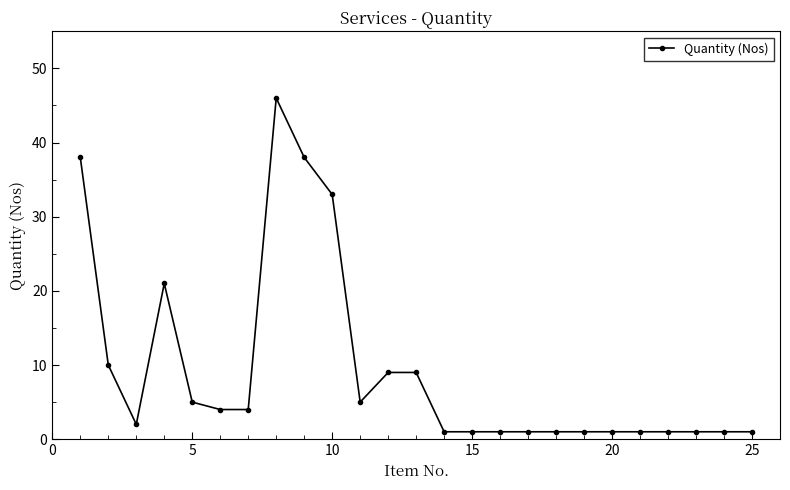

What is the sum of all values?

236